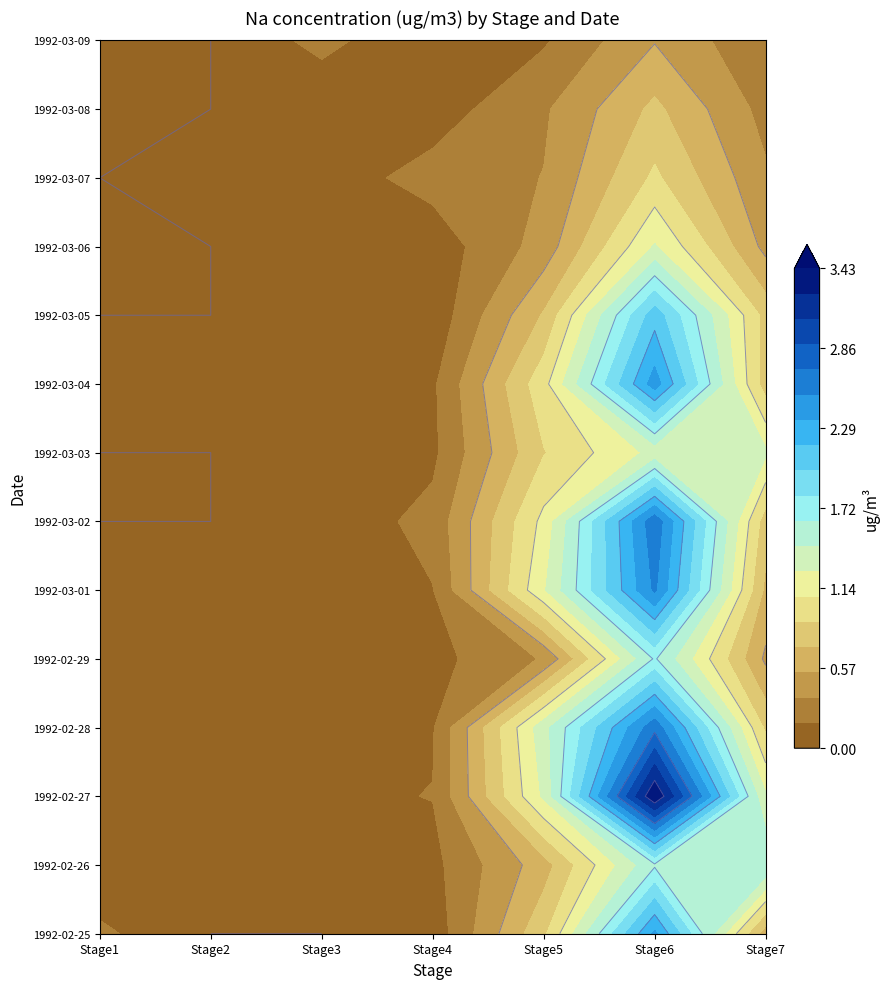

How many positive values does the 1992-03-06 series have?

5